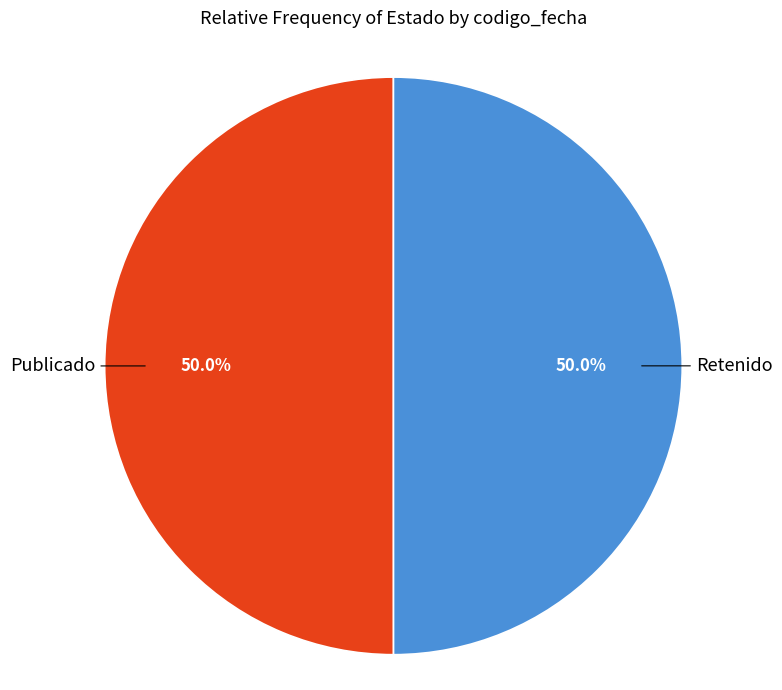

What is the ratio of the value at Publicado to the value at Retenido?

1.0